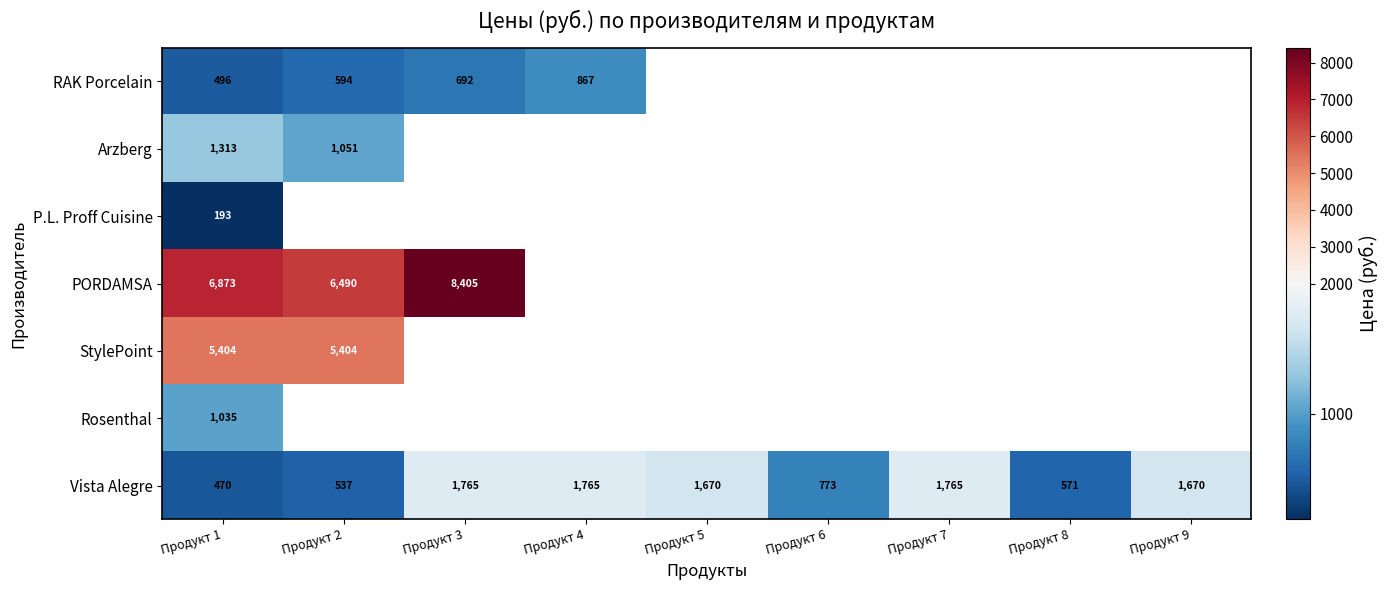

At which label does Vista Alegre first exceed 1670?

Продукт 3